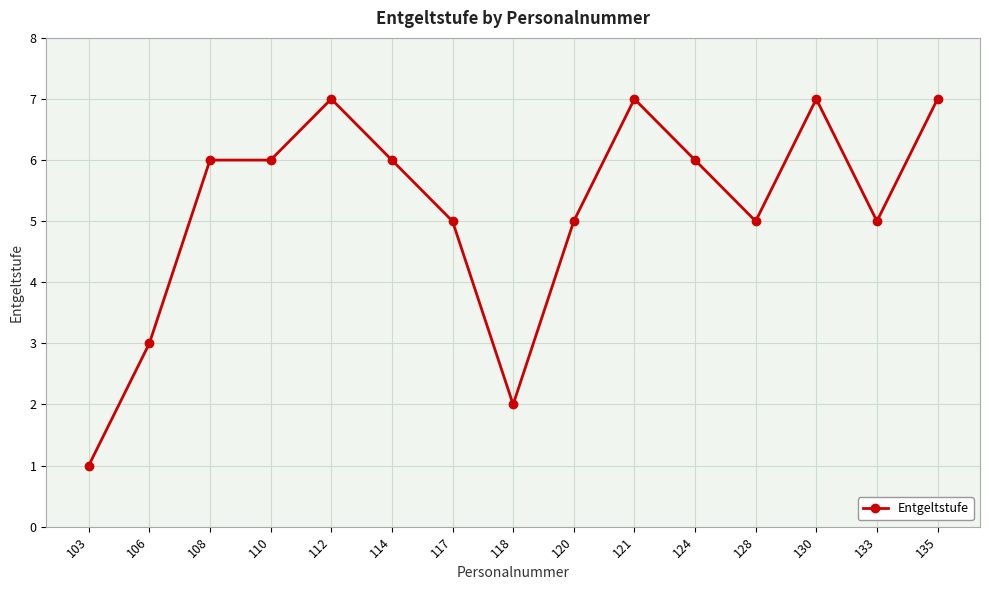

True or false: the data has more than 1 interior local peaks.

True